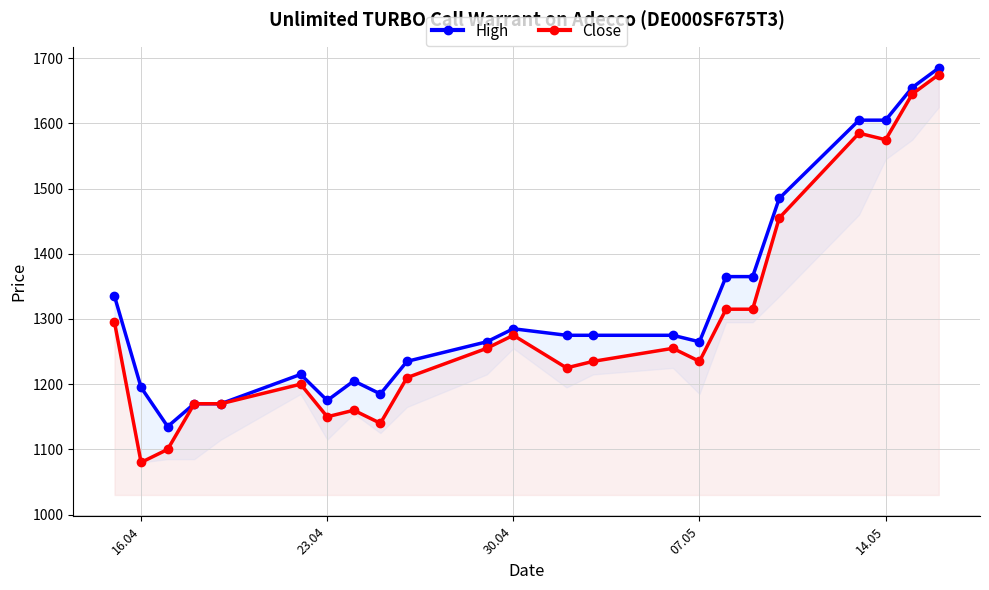

What is the highest value of the Close series?

1675